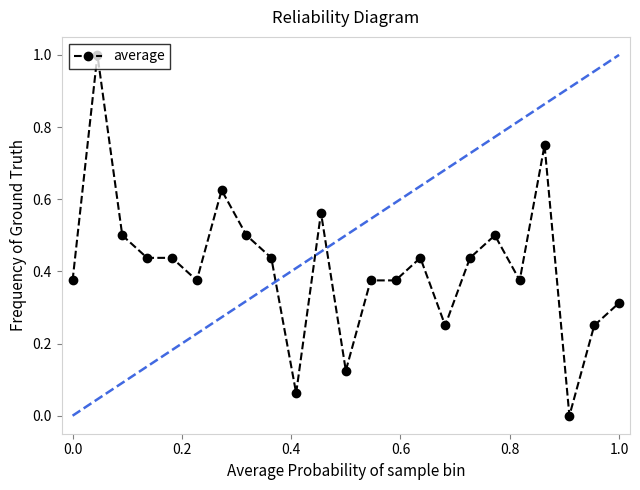

What is the greatest value displayed?

1.0